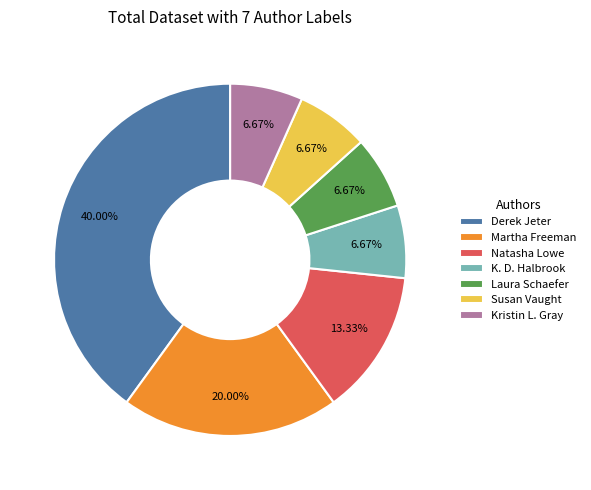

Do Derek Jeter and K. D. Halbrook together represent more than half of the pie?

No